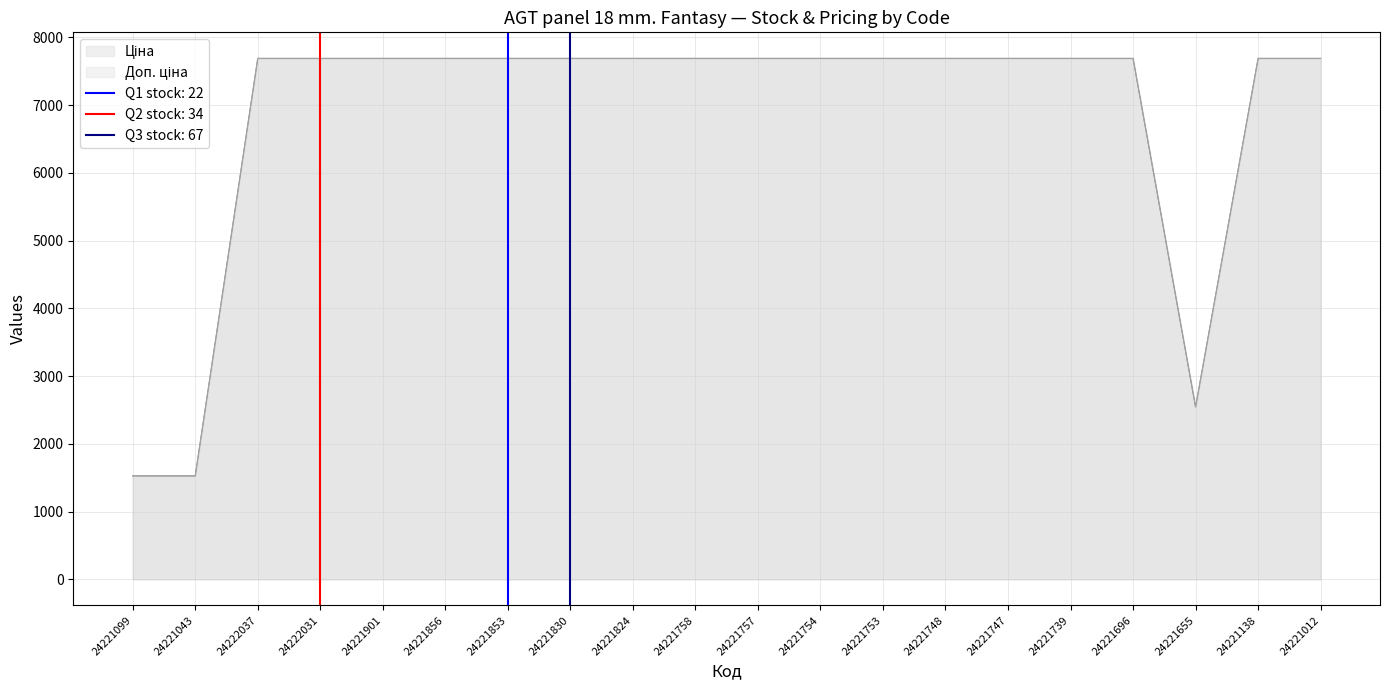

The Ціна series shows 1711.2 at 24221853. True or false?

False